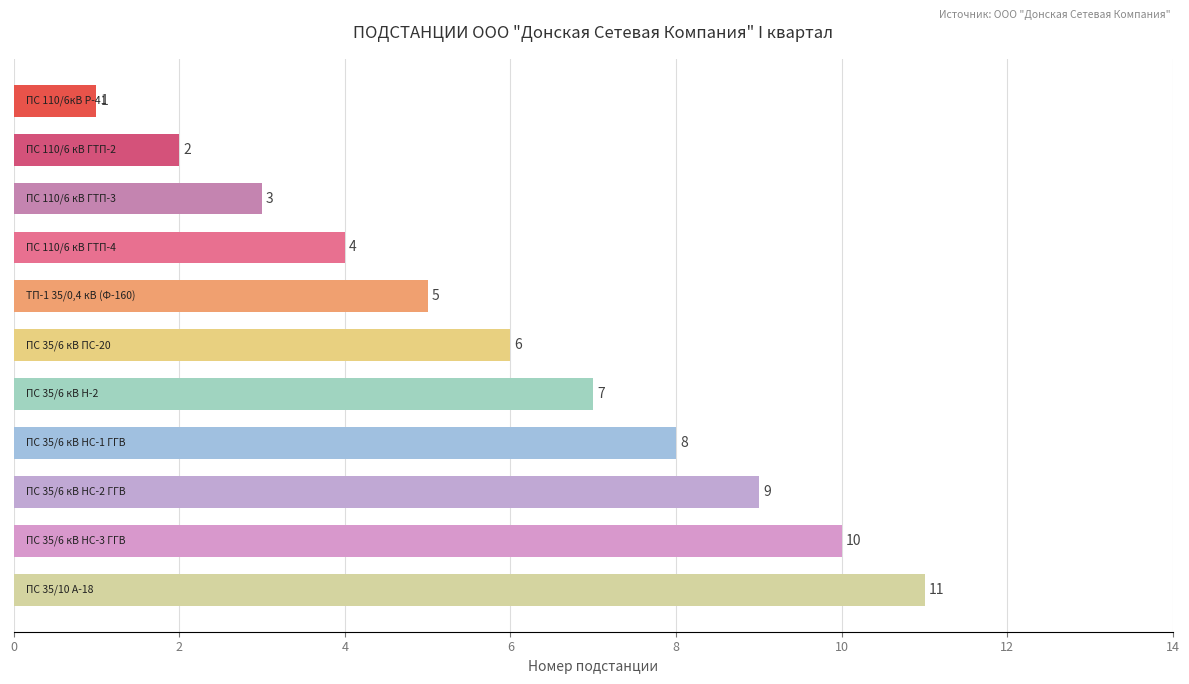

What is the maximum value shown in the chart?

11